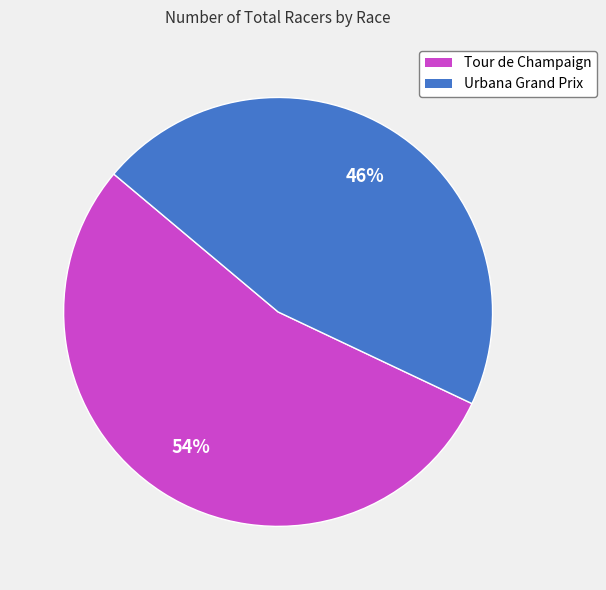

What is the largest slice in the pie chart?

Tour de Champaign